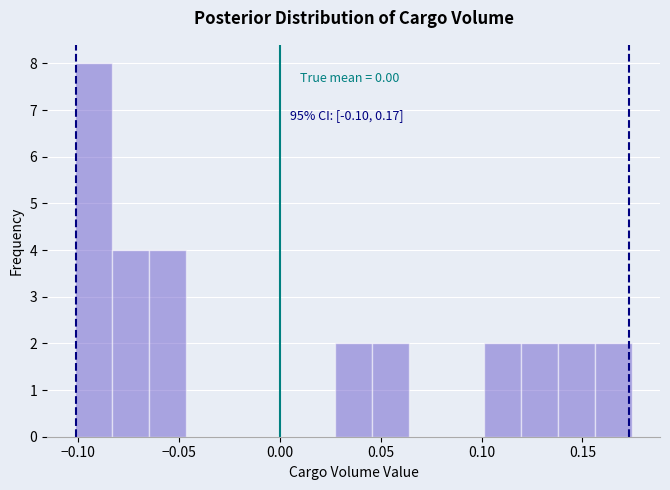

Read against the x-axis, roughly where is the centre of the tallest bar?

-0.090